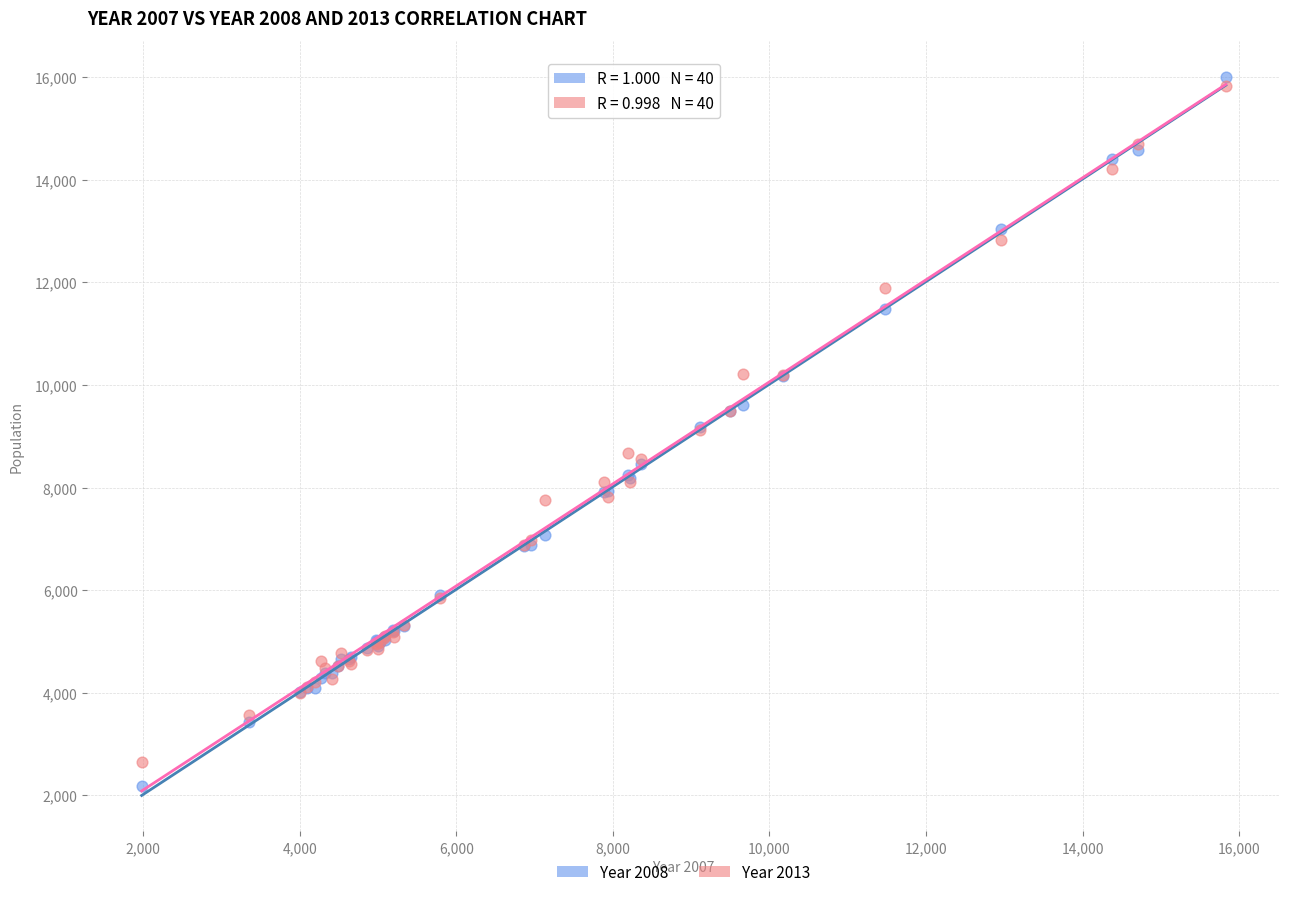

What is the X range (max minus min) for the scatter plot?

13847